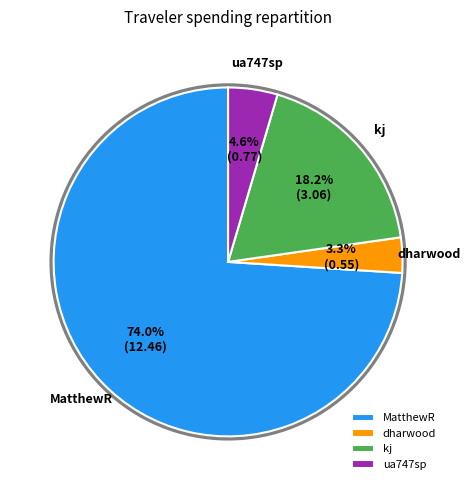

Approximately how many times larger is the value at MatthewR compared to kj?

4.1